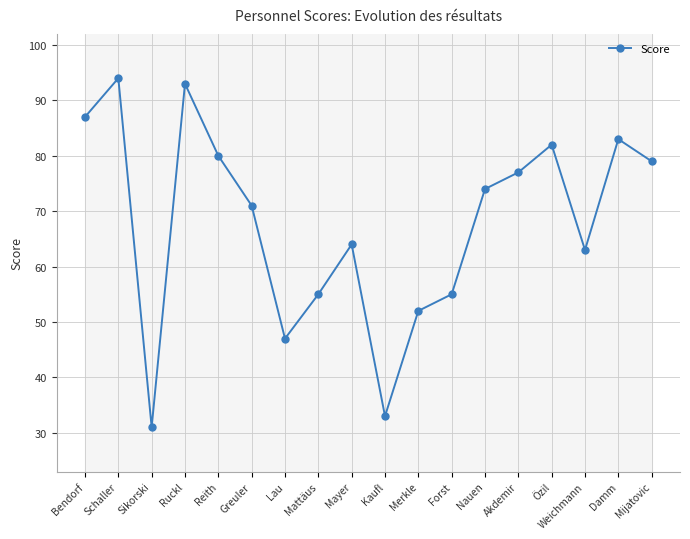

Reading left to right, list all the values displayed in this chart.

Bendorf=87	Schaller=94	Sikorski=31	Ruckl=93	Reith=80	Greuler=71	Lau=47	Mattäus=55	Mayer=64	Kaufl=33	Merkle=52	Forst=55	Nauen=74	Akdemir=77	Özil=82	Weichmann=63	Damm=83	Mijatovic=79